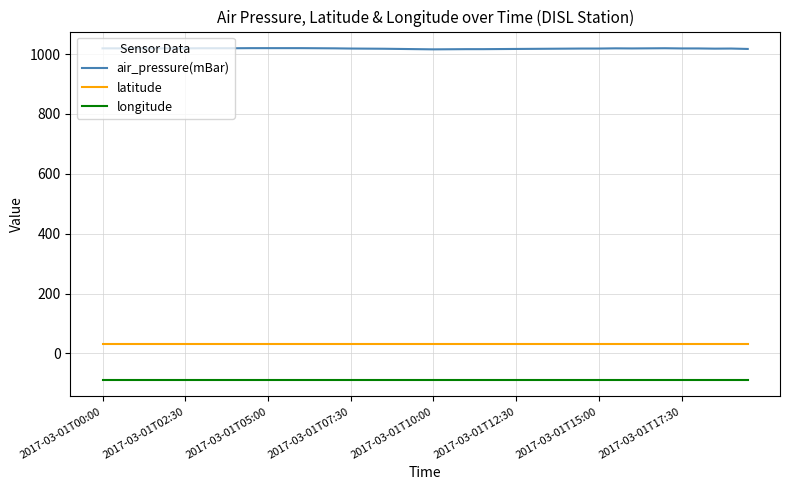

How many lines are shown in the chart?

3